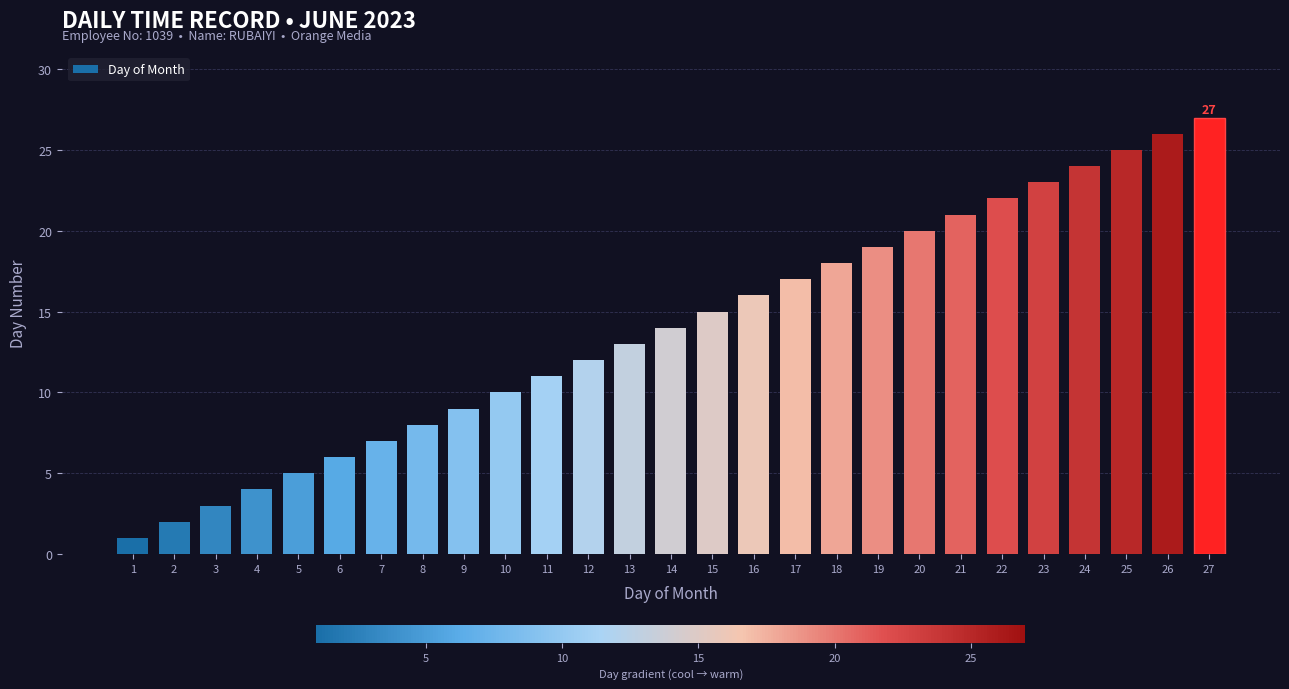

List the labels in order of value, largest first.

27, 26, 25, 24, 23, 22, 21, 20, 19, 18, 17, 16, 15, 14, 13, 12, 11, 10, 9, 8, 7, 6, 5, 4, 3, 2, 1